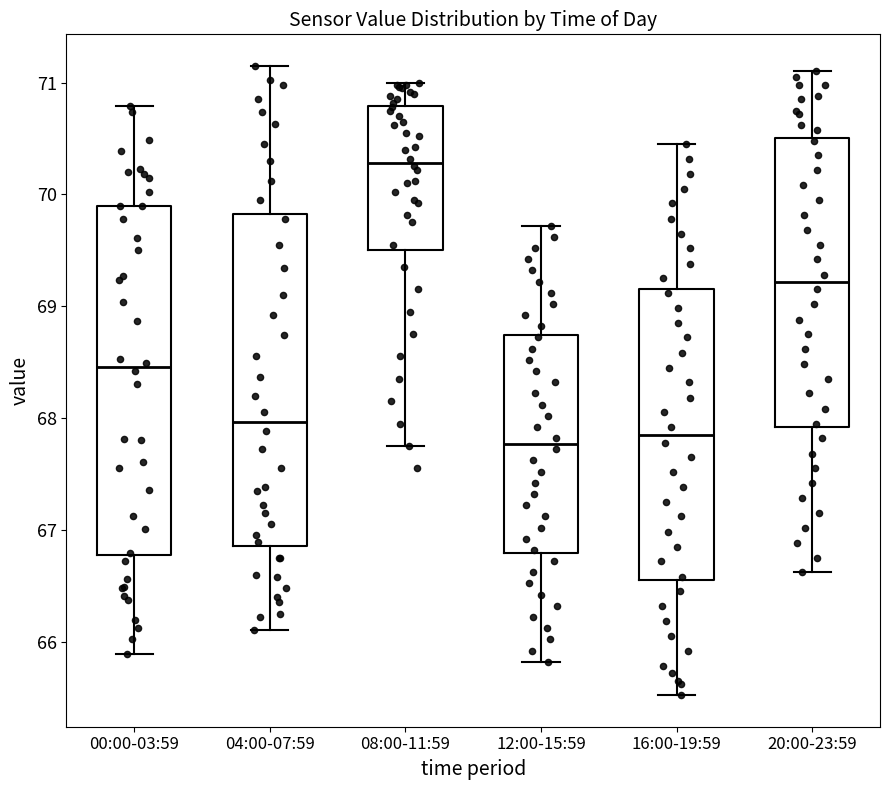

Reading left to right, transcribe this box plot: for each box, give where its median line is, the range the box spans, and where its two whiskers end, as read against the y-axis. The values are not printed on the chart, so give them approximately, as read against the axis.

00:00-03:59: median 68.5, box 66.8 to 69.9, whiskers 65.9 to 70.8
04:00-07:59: median 68.0, box 66.9 to 69.8, whiskers 66.1 to 71.2
08:00-11:59: median 70.3, box 69.5 to 70.8, whiskers 67.8 to 71.0
12:00-15:59: median 67.8, box 66.8 to 68.7, whiskers 65.8 to 69.7
16:00-19:59: median 67.9, box 66.5 to 69.2, whiskers 65.5 to 70.5
20:00-23:59: median 69.2, box 67.9 to 70.5, whiskers 66.6 to 71.1